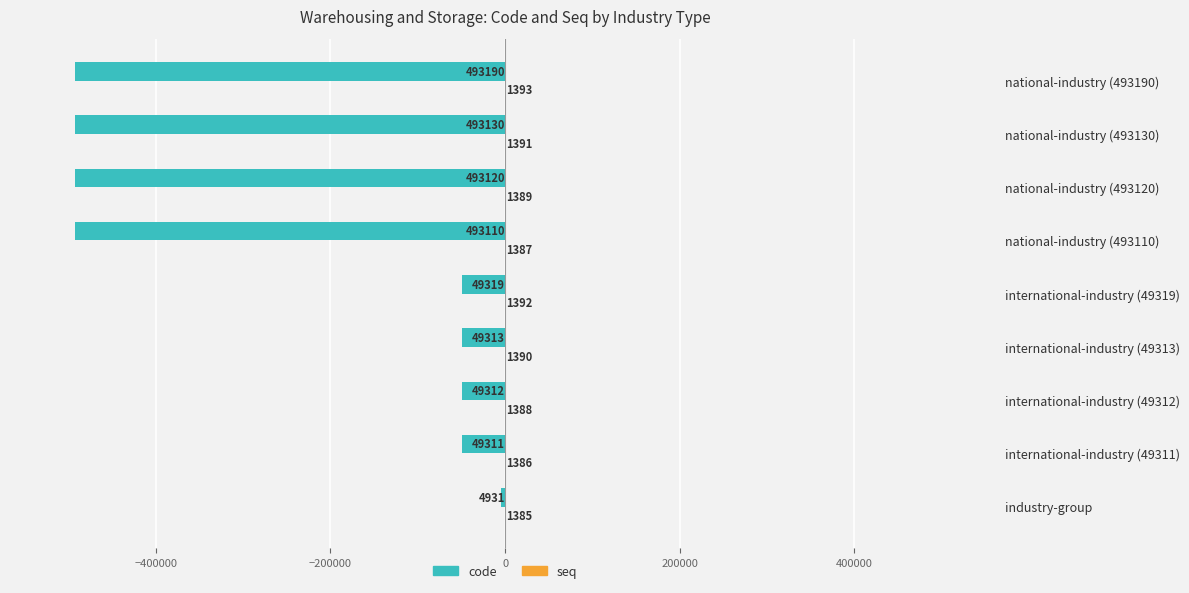

Between national-industry (493110) and national-industry (493120), which series saw the biggest shift?

code